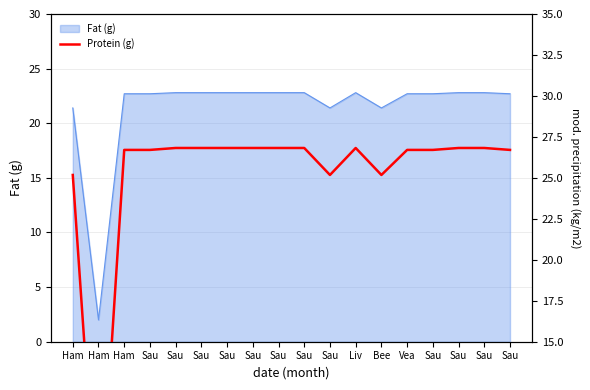

Which label corresponds to the smallest value in the chart?

Ham